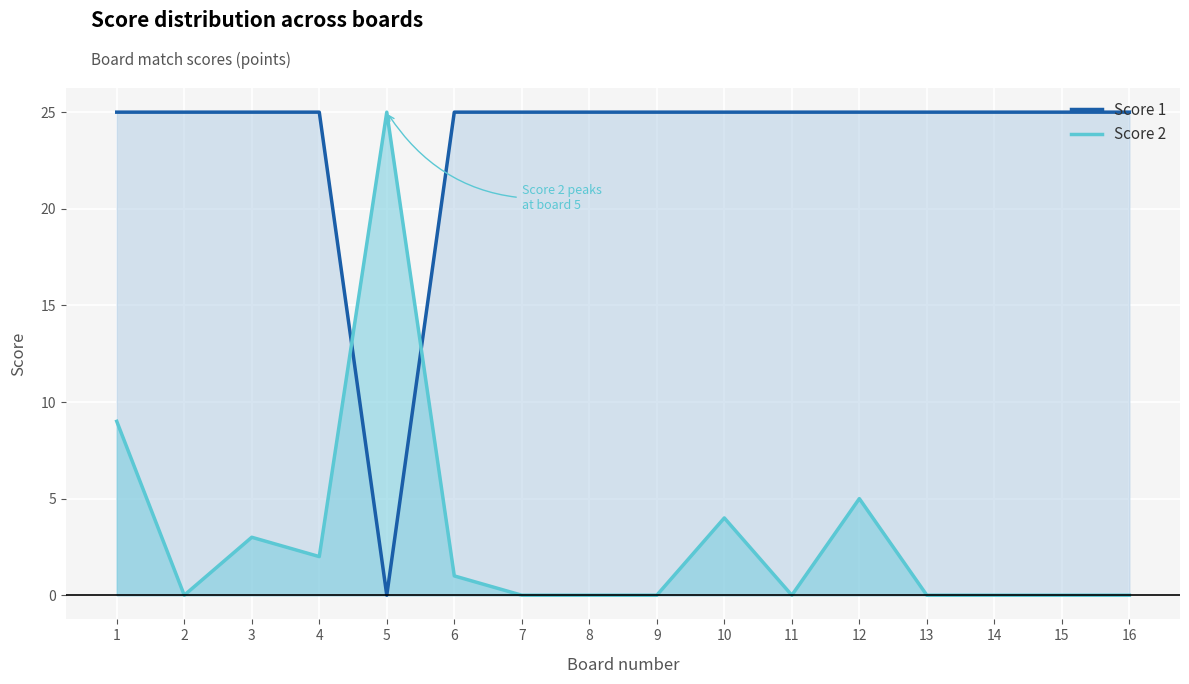

After their last crossing, which series has the higher values: Score 2 or Score 1?

Score 1